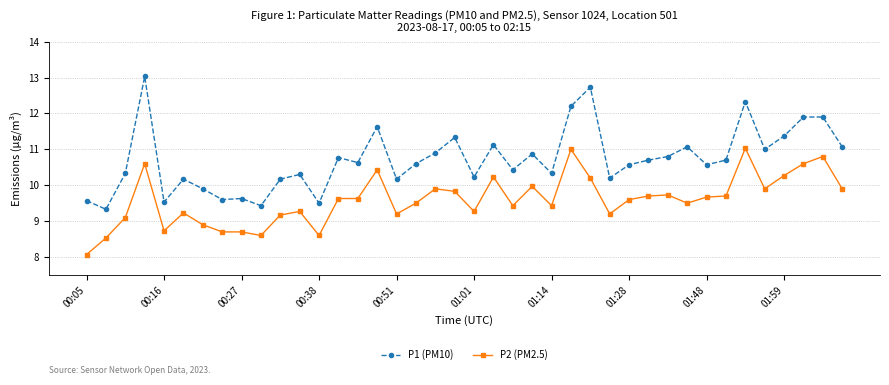

What are all the series names shown in the legend?

P1 (PM10), P2 (PM2.5)